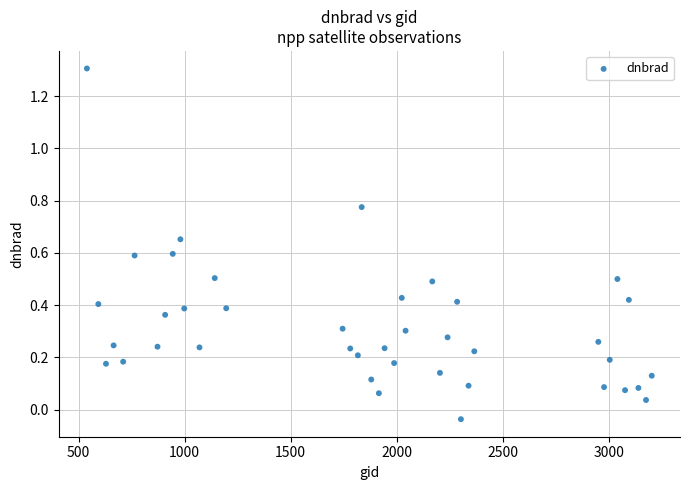

What is the range of X values (max minus min)?

2664.0